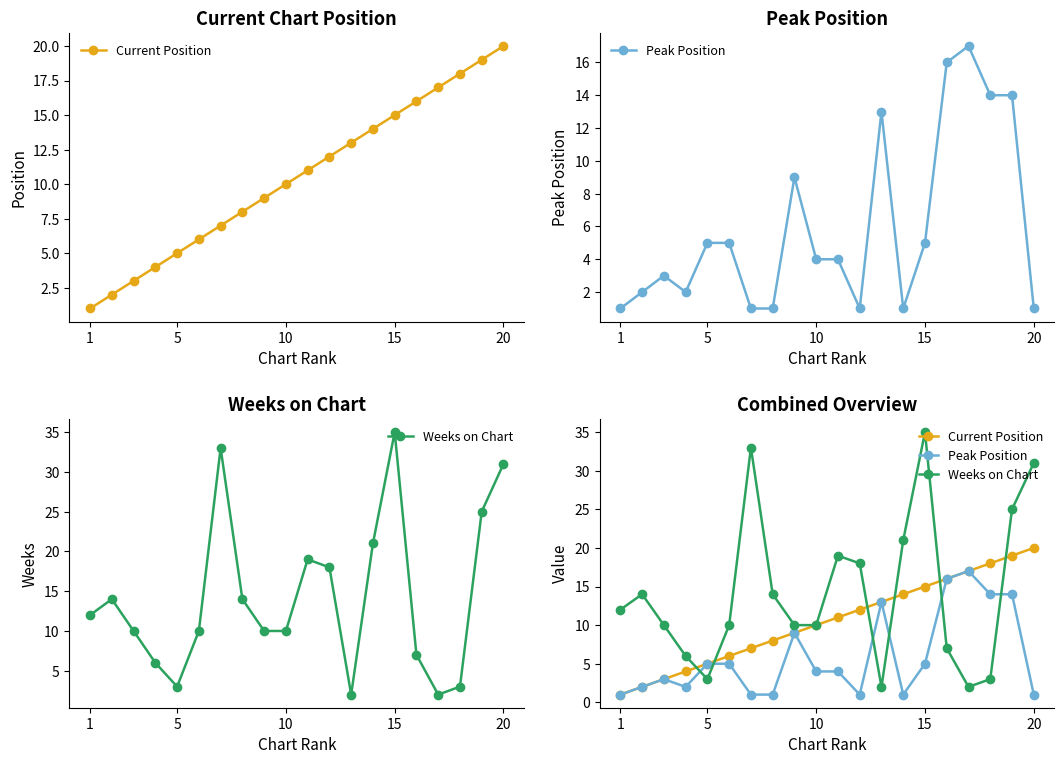

How many values in the Peak Position series are below 4?

9